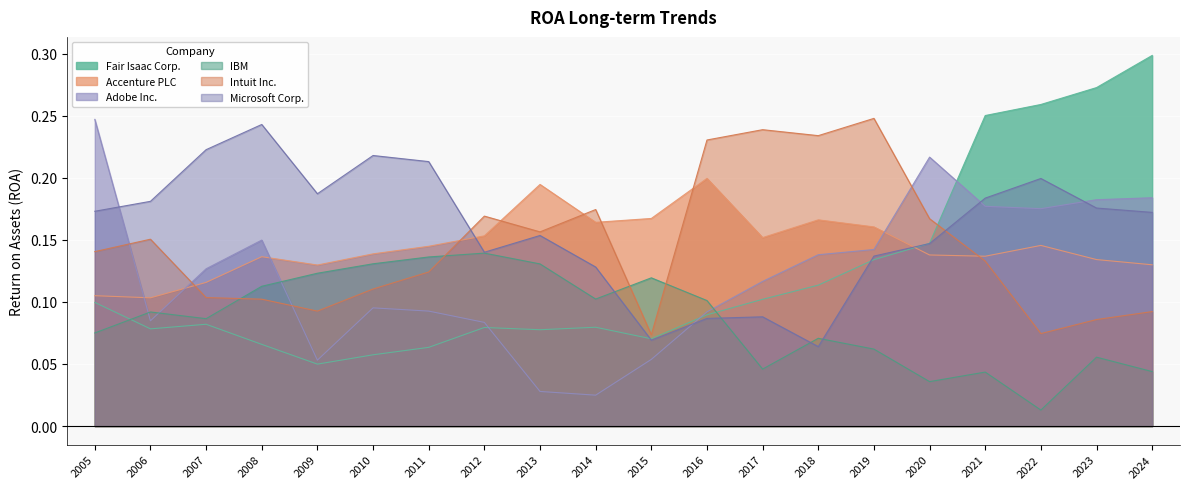

What is the spread (max minus min) of values at 2012?

0.1